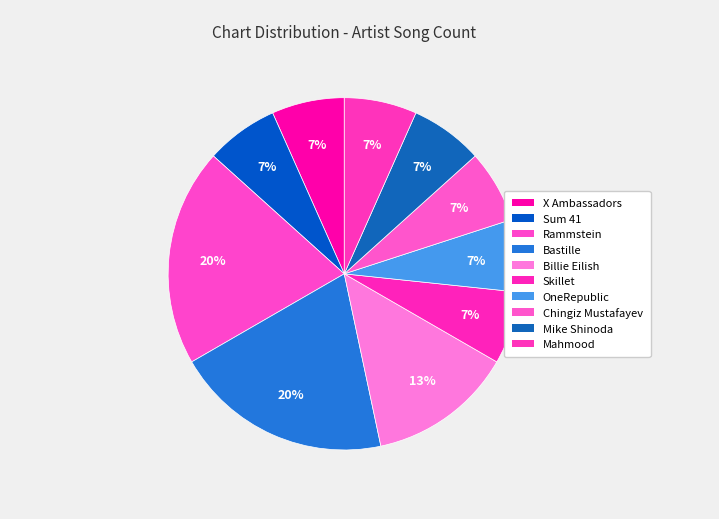

How many slices are in this pie chart?

10